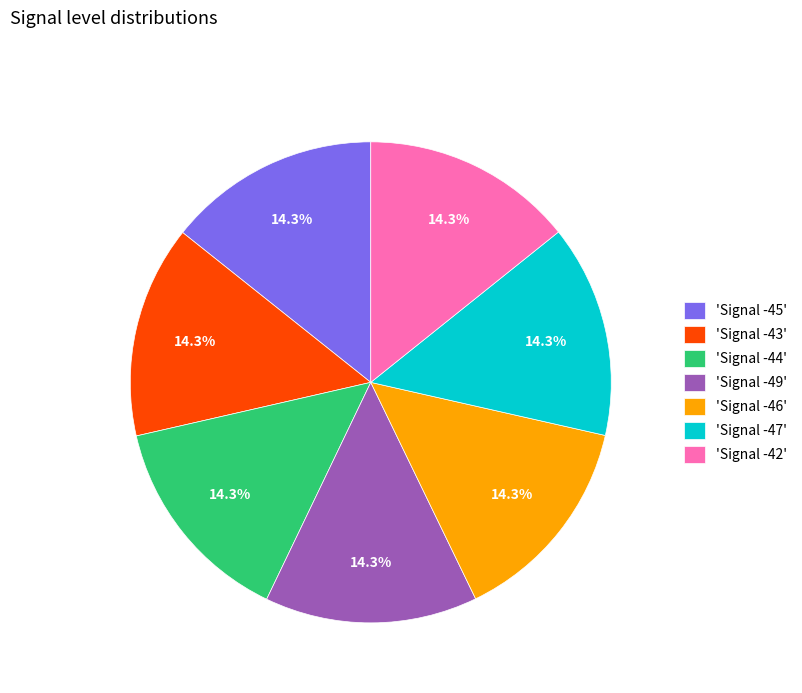

Combined, do 'Signal -42' and 'Signal -45' account for over 50%?

No